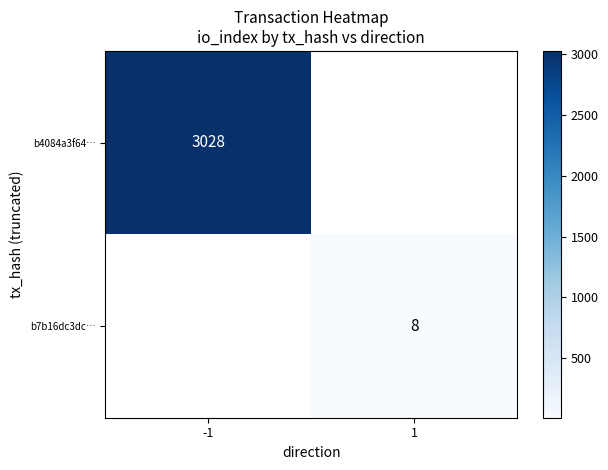

The value of b4084a3f64… at -1 is 3028. True or false?

True